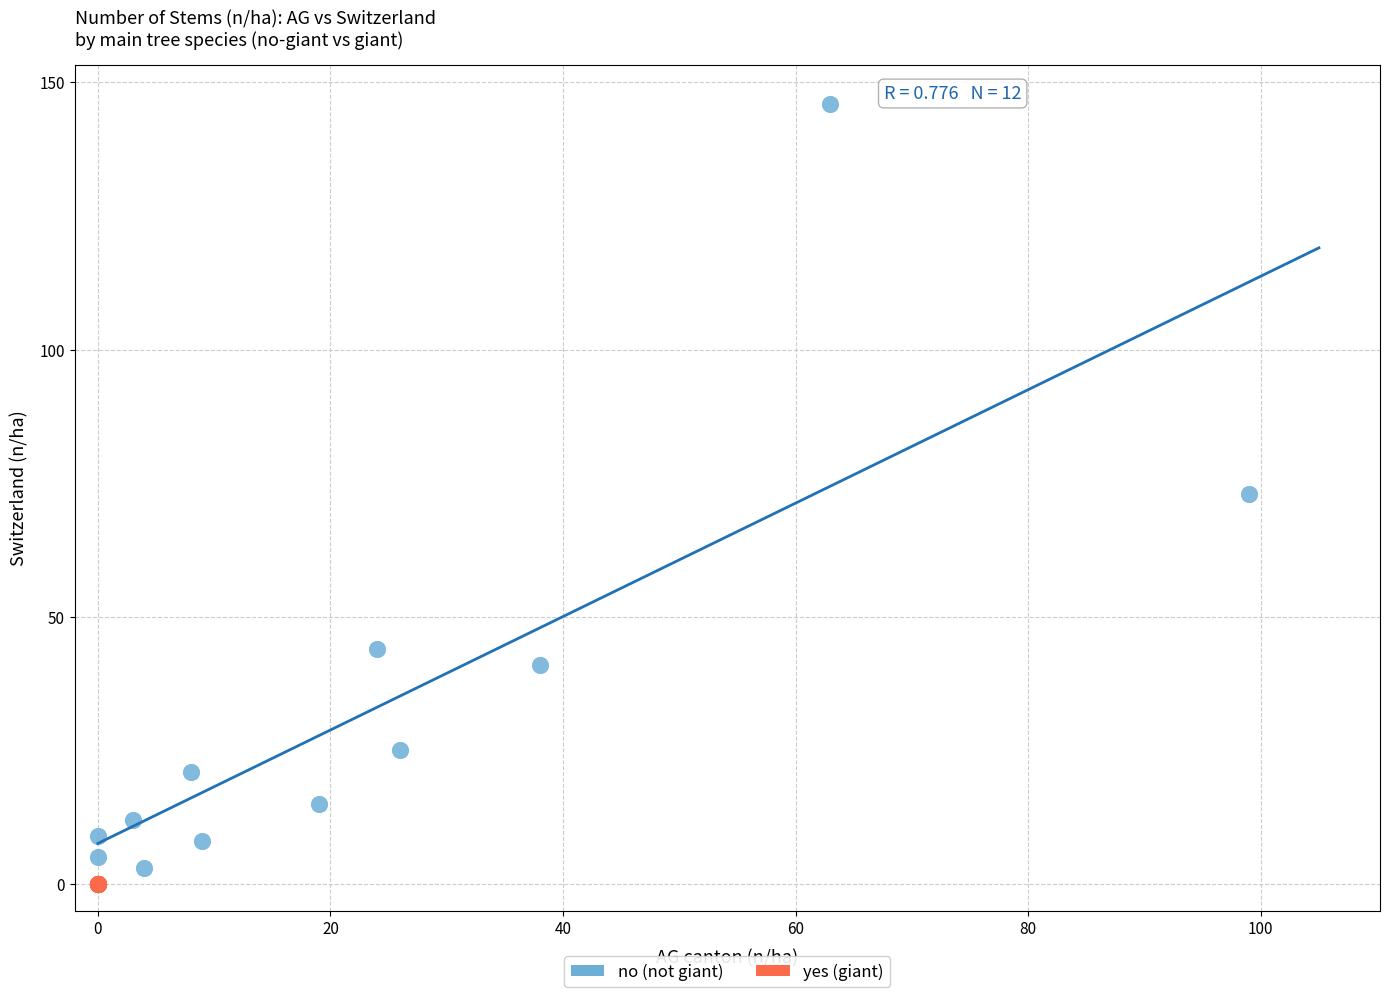

Which series contains the lowest Y value?

yes (giant)